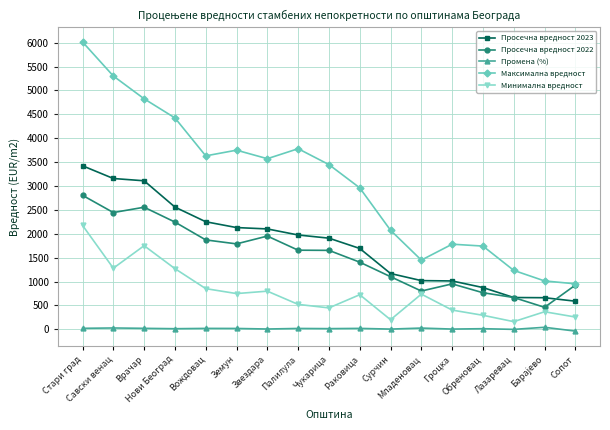

In Минимална вредност, how many points are lower than both neighbors (excluding endpoints)?

5